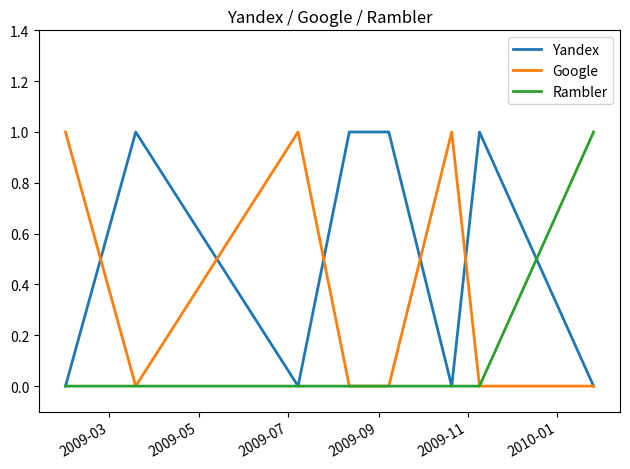

Reading left to right, what are all the values shown in this chart?

Yandex: 0	1	0	1	1	0	1	0
Google: 1	0	1	0	0	1	0	0
Rambler: 0	0	0	0	0	0	0	1